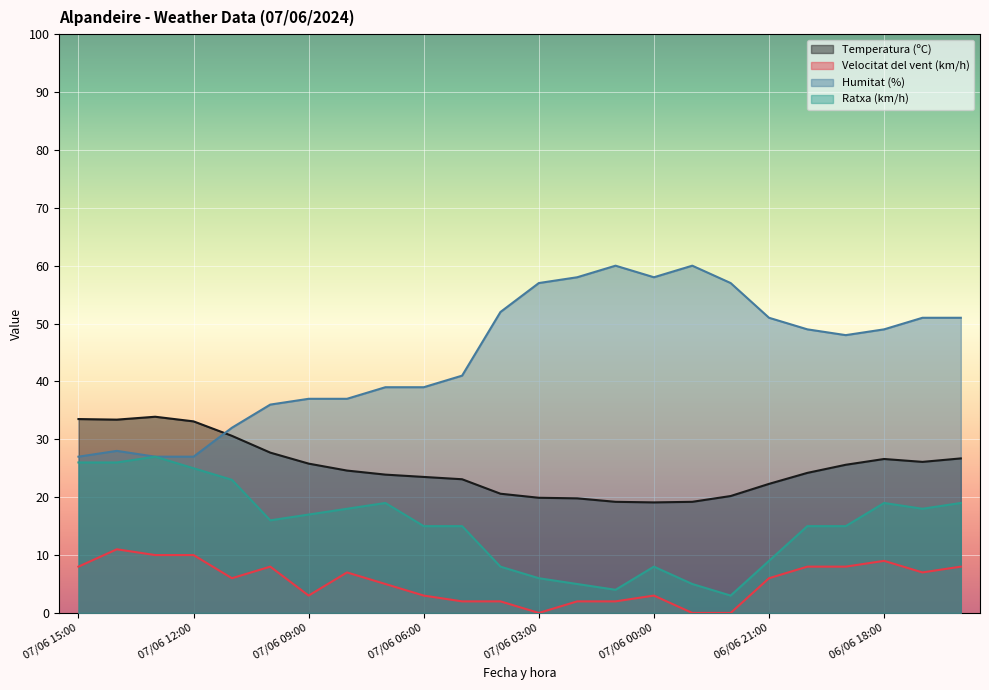

True or false: Ratxa (km/h) and Temperatura (ºC) intersect in this chart.

False